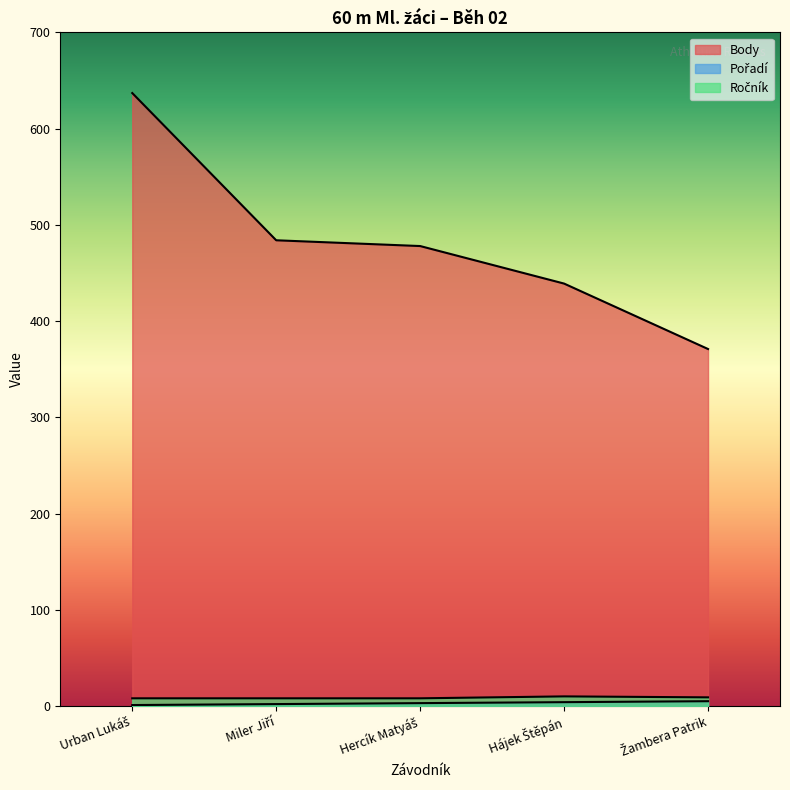

Is the value of Ročník at Urban Lukáš greater than the value of Body at Žambera Patrik?

No